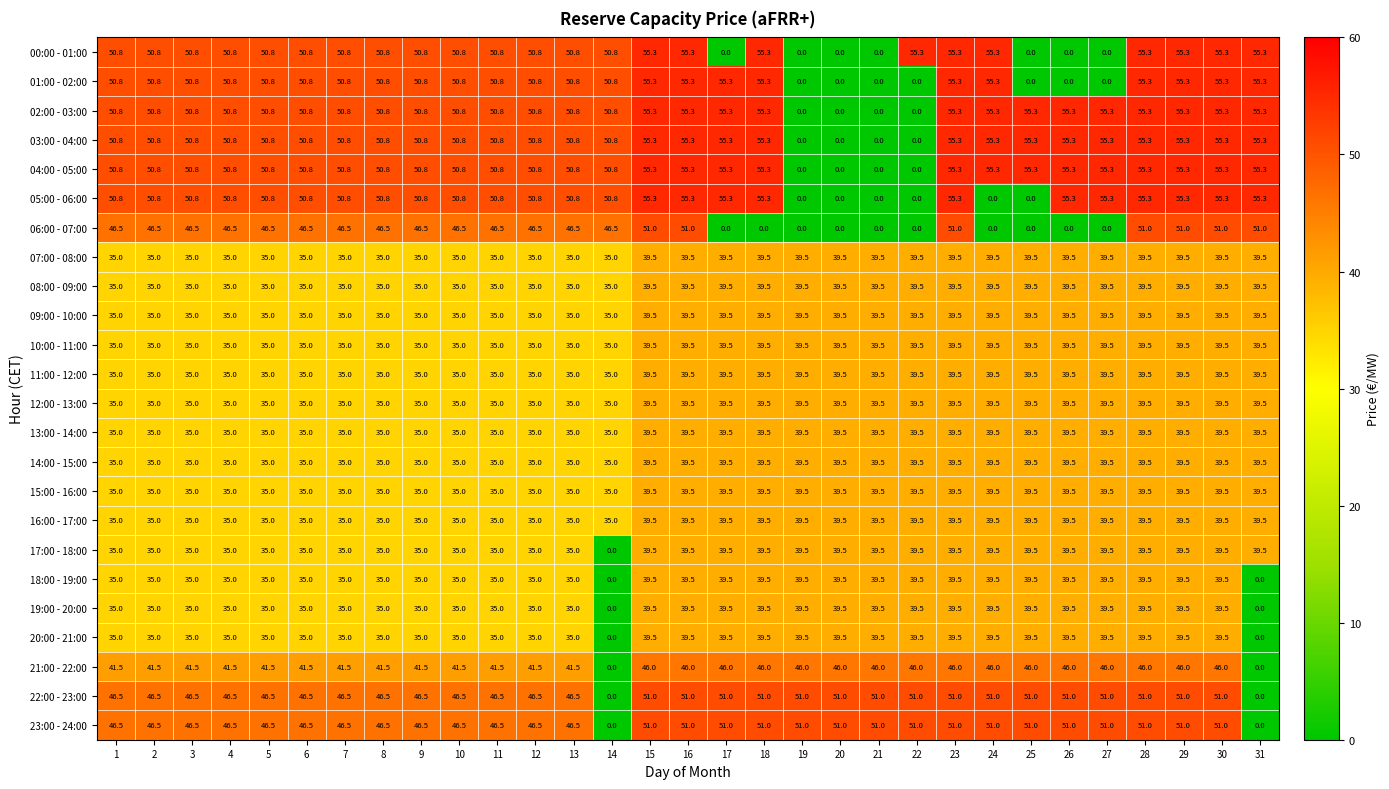

Read the 18:00 - 19:00 value at 30.

39.5